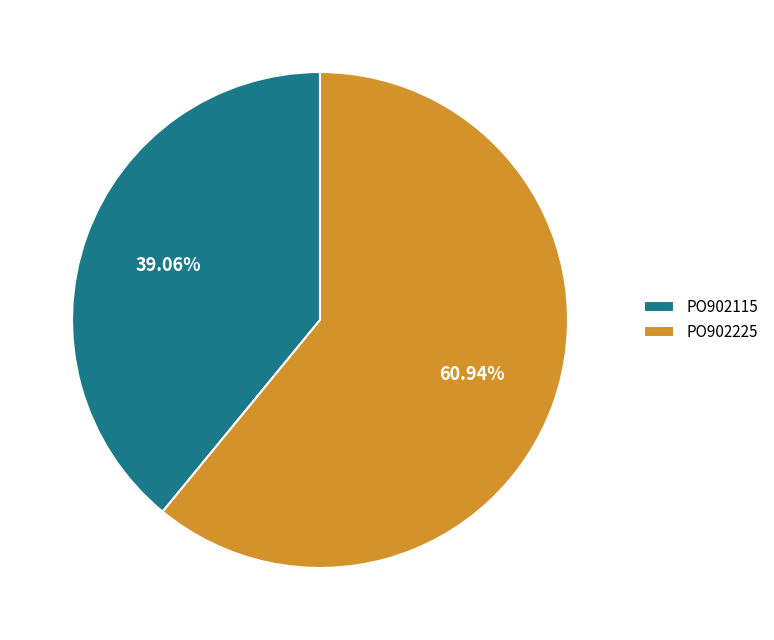

To the nearest percent, what is the difference between the largest and smallest slice percentages?

22%